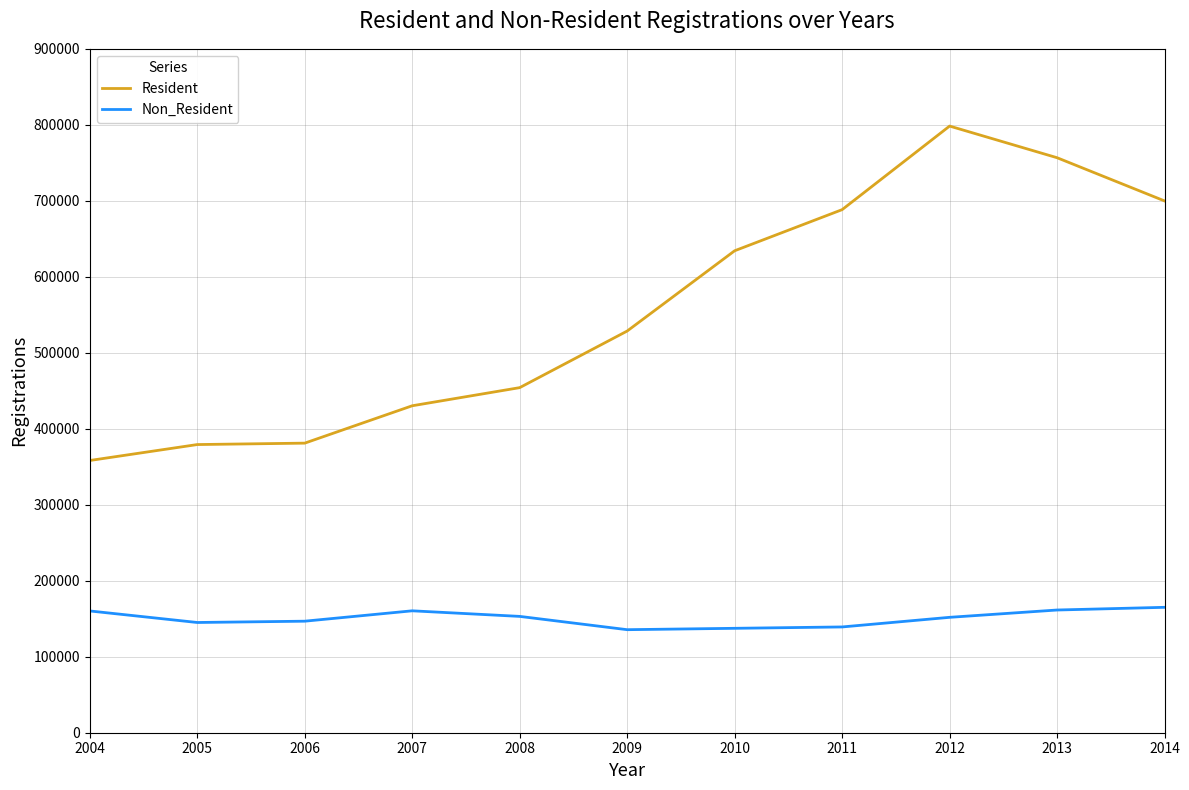

What are all the series names shown in the legend?

Resident, Non_Resident